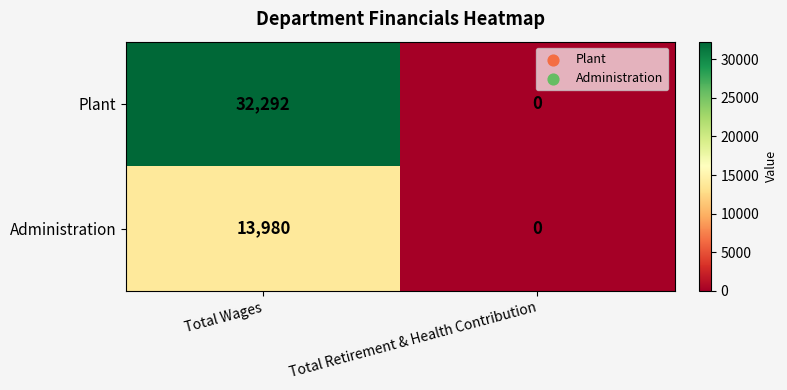

What is the total value across all series at Total Wages?

46272